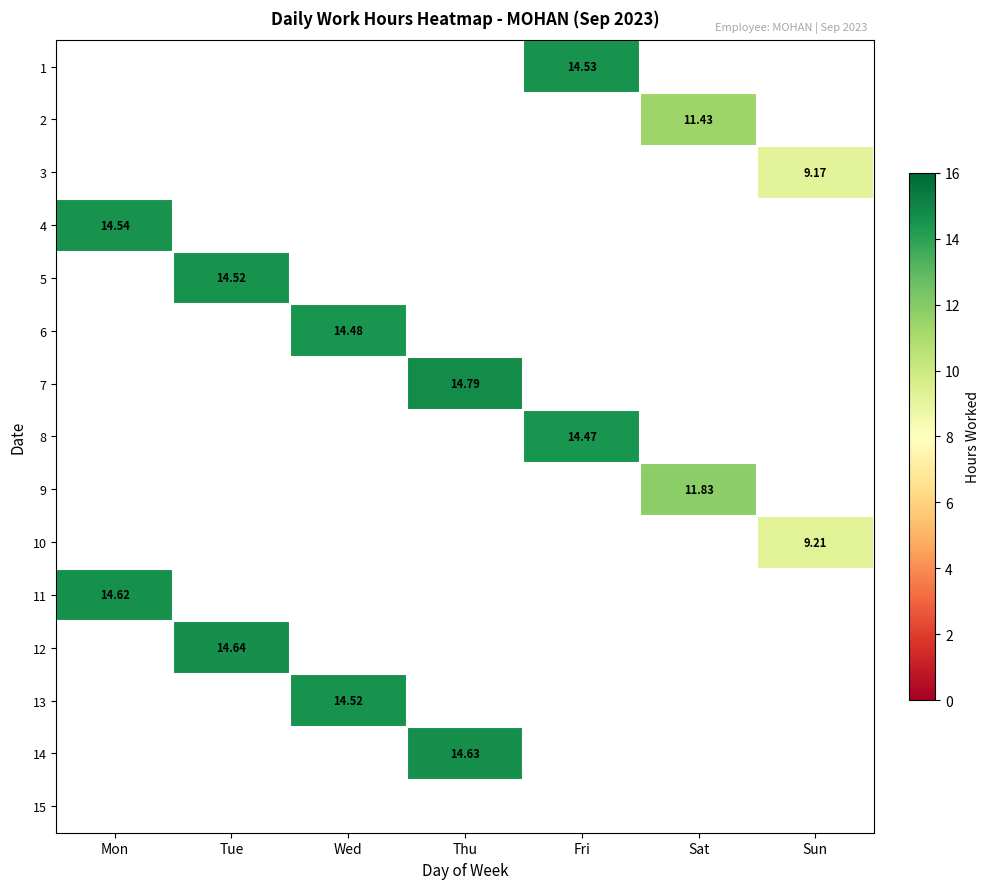

At which category does the chart reach its minimum across all series?

Sun